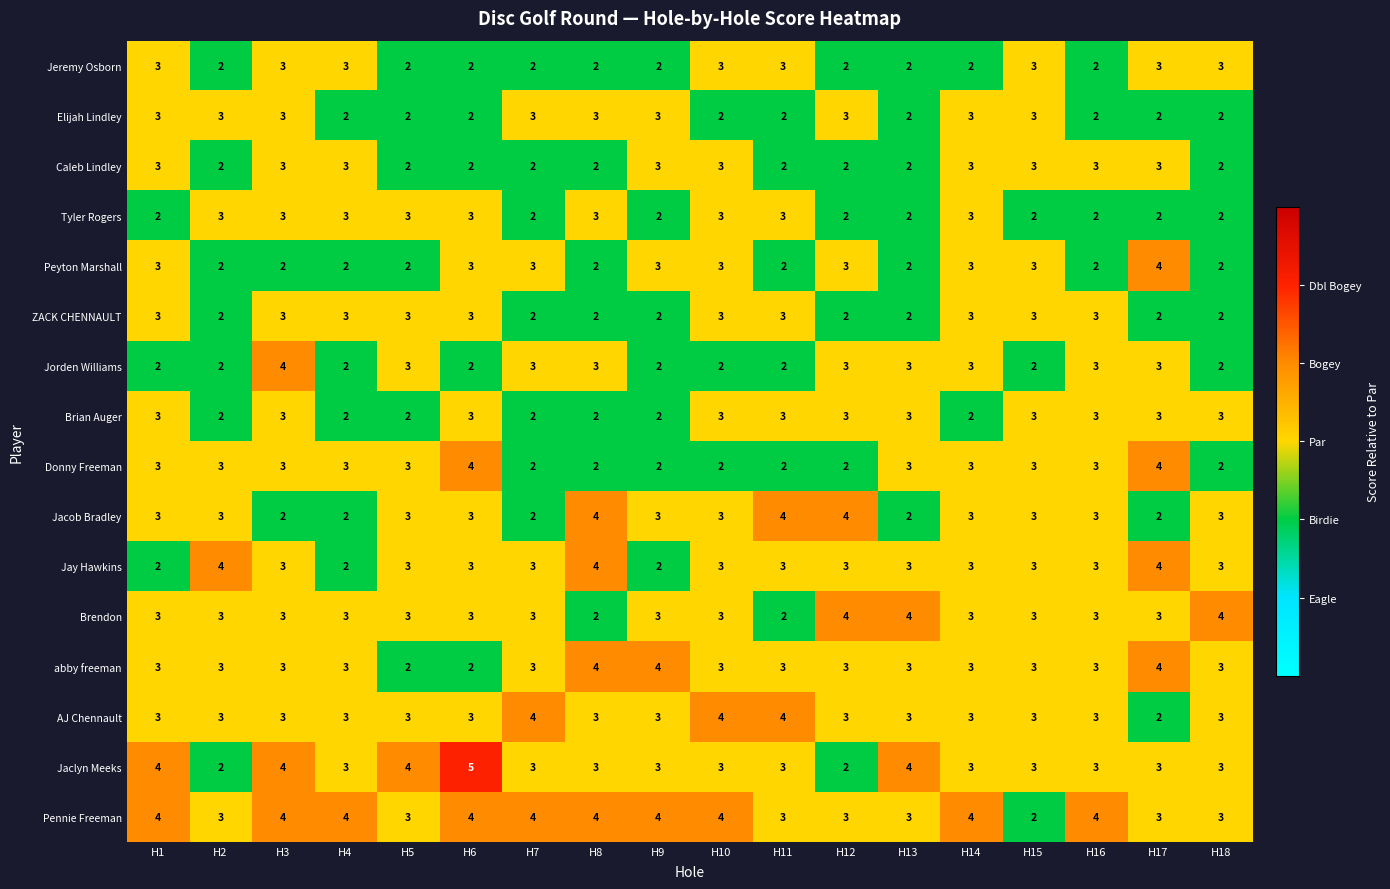

The value of Jeremy Osborn at H4 is 3. True or false?

True